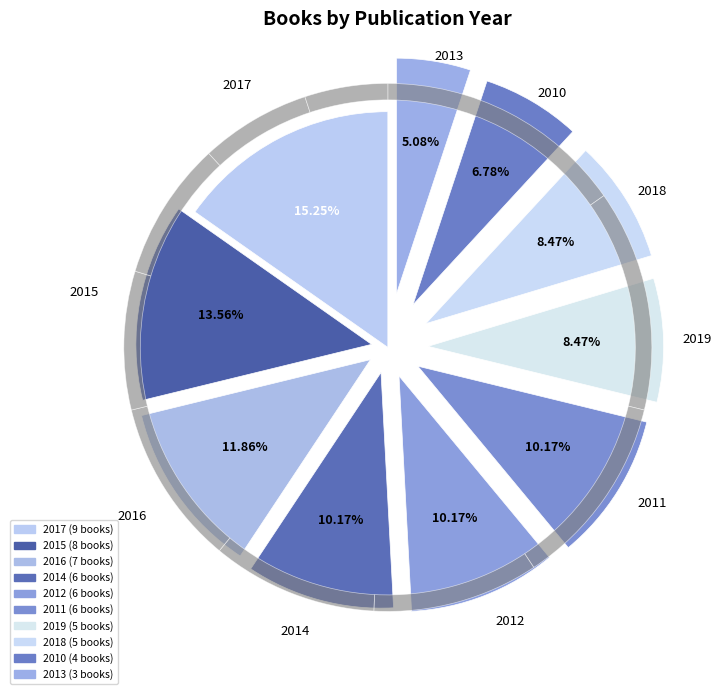

Count the number of slices in the pie.

10